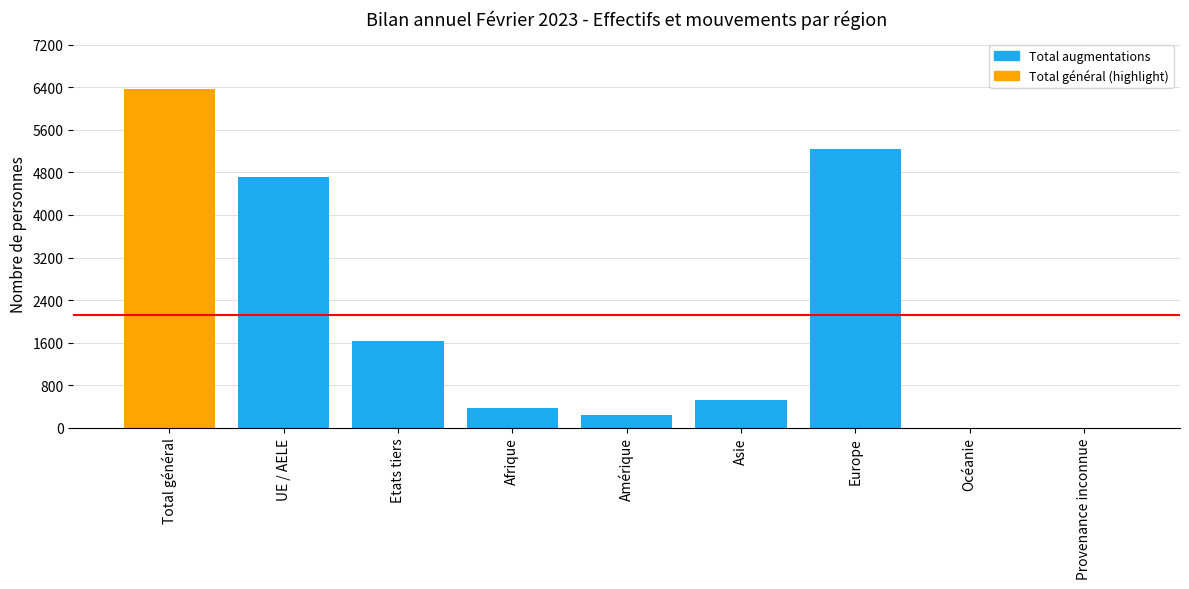

What is the sum of the values at Océanie and Asie?

522